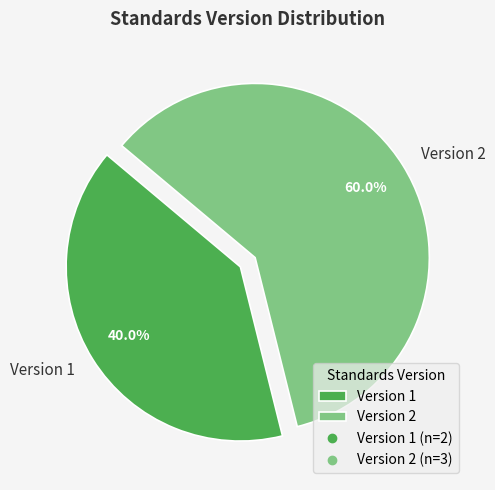

Count the number of slices in the pie.

2